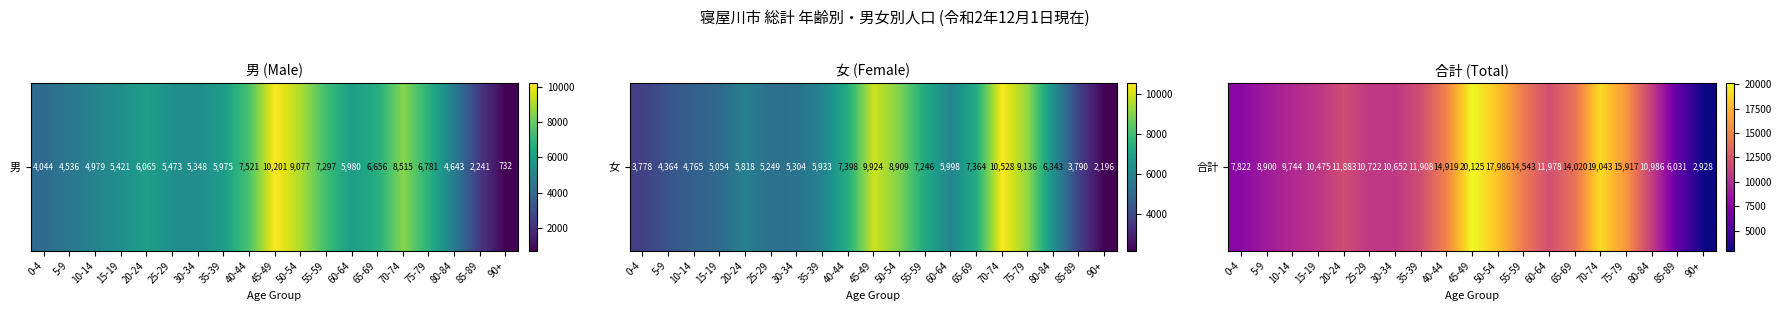

Which label corresponds to the smallest value in the chart?

90+